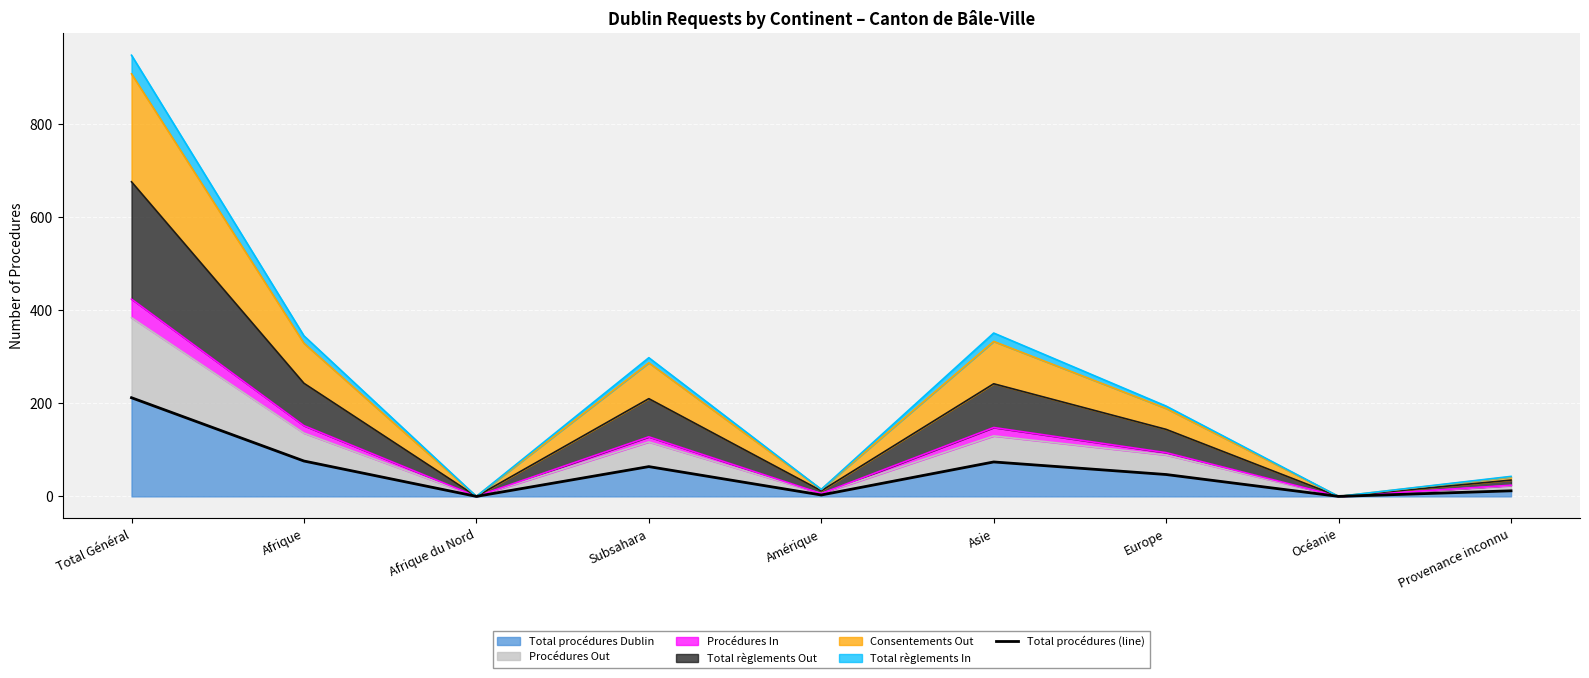

How many points are lower than both their immediate neighbors (excluding endpoints)?

3